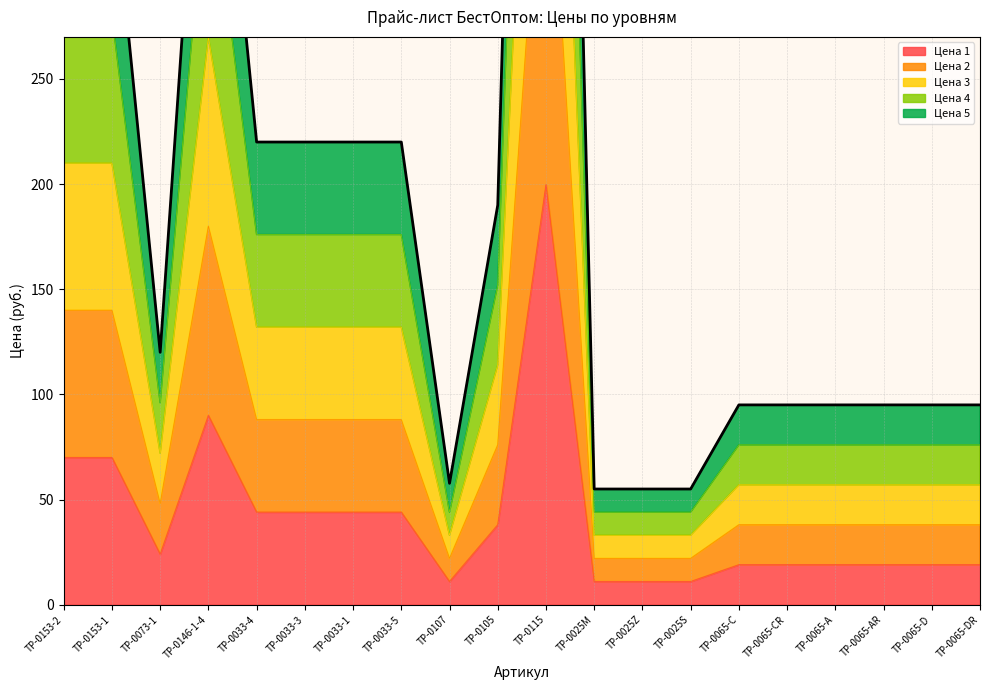

Where does the Цена 4 series first go above 96?

TP-0153-2